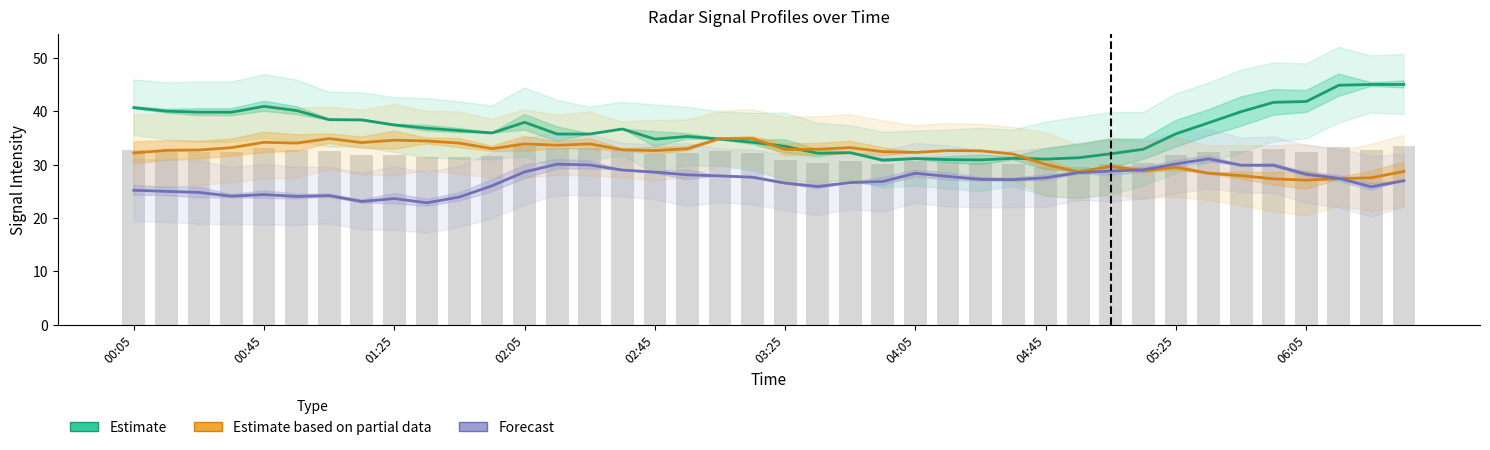

Where is Estimate based on partial data nearest to the value 31?

04:45